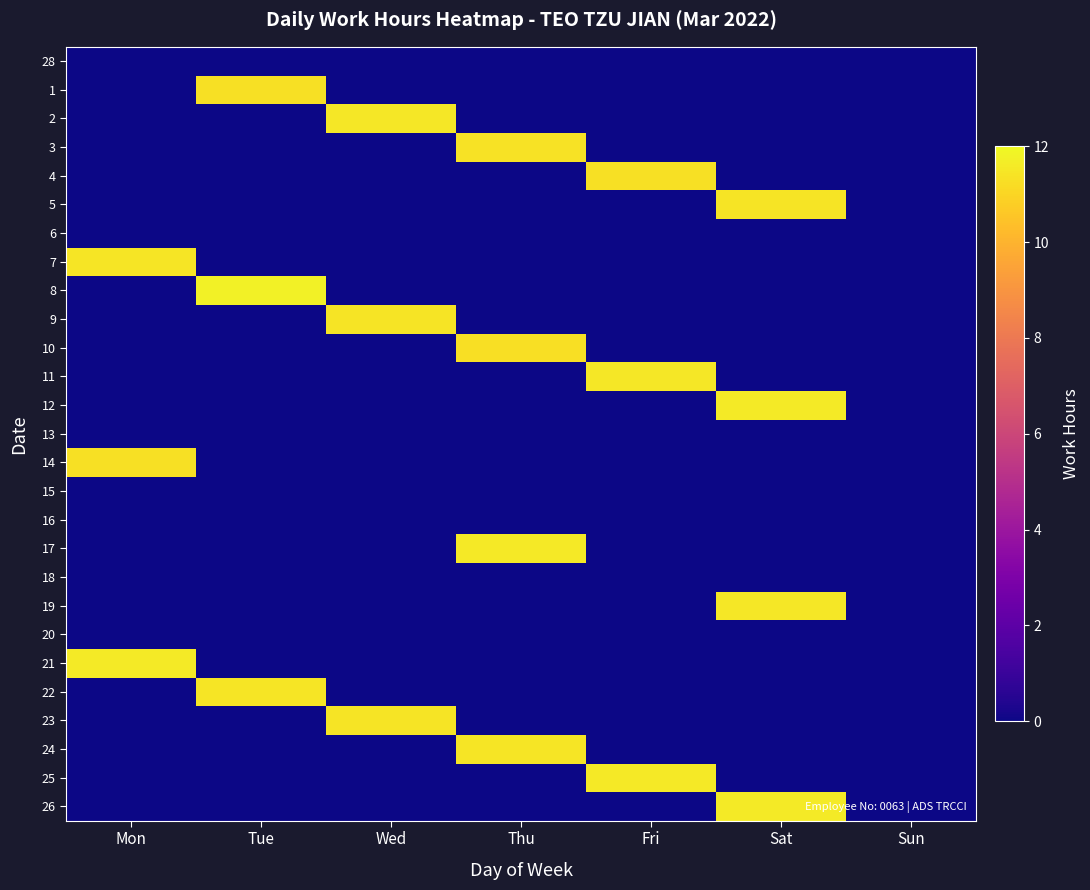

Reading left to right, list all the values displayed in this chart.

28: Mon=0.0	Tue=0.0	Wed=0.0	Thu=0.0	Fri=0.0	Sat=0.0	Sun=0.0
1: Mon=0.0	Tue=11.3	Wed=0.0	Thu=0.0	Fri=0.0	Sat=0.0	Sun=0.0
2: Mon=0.0	Tue=0.0	Wed=11.5	Thu=0.0	Fri=0.0	Sat=0.0	Sun=0.0
3: Mon=0.0	Tue=0.0	Wed=0.0	Thu=11.4	Fri=0.0	Sat=0.0	Sun=0.0
4: Mon=0.0	Tue=0.0	Wed=0.0	Thu=0.0	Fri=11.3	Sat=0.0	Sun=0.0
5: Mon=0.0	Tue=0.0	Wed=0.0	Thu=0.0	Fri=0.0	Sat=11.4	Sun=0.0
6: Mon=0.0	Tue=0.0	Wed=0.0	Thu=0.0	Fri=0.0	Sat=0.0	Sun=0.0
7: Mon=11.5	Tue=0.0	Wed=0.0	Thu=0.0	Fri=0.0	Sat=0.0	Sun=0.0
8: Mon=0.0	Tue=11.8	Wed=0.0	Thu=0.0	Fri=0.0	Sat=0.0	Sun=0.0
9: Mon=0.0	Tue=0.0	Wed=11.4	Thu=0.0	Fri=0.0	Sat=0.0	Sun=0.0
10: Mon=0.0	Tue=0.0	Wed=0.0	Thu=11.3	Fri=0.0	Sat=0.0	Sun=0.0
11: Mon=0.0	Tue=0.0	Wed=0.0	Thu=0.0	Fri=11.5	Sat=0.0	Sun=0.0
12: Mon=0.0	Tue=0.0	Wed=0.0	Thu=0.0	Fri=0.0	Sat=11.6	Sun=0.0
13: Mon=0.0	Tue=0.0	Wed=0.0	Thu=0.0	Fri=0.0	Sat=0.0	Sun=0.0
14: Mon=11.3	Tue=0.0	Wed=0.0	Thu=0.0	Fri=0.0	Sat=0.0	Sun=0.0
15: Mon=0.0	Tue=0.0	Wed=0.0	Thu=0.0	Fri=0.0	Sat=0.0	Sun=0.0
16: Mon=0.0	Tue=0.0	Wed=0.0	Thu=0.0	Fri=0.0	Sat=0.0	Sun=0.0
17: Mon=0.0	Tue=0.0	Wed=0.0	Thu=11.6	Fri=0.0	Sat=0.0	Sun=0.0
18: Mon=0.0	Tue=0.0	Wed=0.0	Thu=0.0	Fri=0.0	Sat=0.0	Sun=0.0
19: Mon=0.0	Tue=0.0	Wed=0.0	Thu=0.0	Fri=0.0	Sat=11.5	Sun=0.0
20: Mon=0.0	Tue=0.0	Wed=0.0	Thu=0.0	Fri=0.0	Sat=0.0	Sun=0.0
21: Mon=11.6	Tue=0.0	Wed=0.0	Thu=0.0	Fri=0.0	Sat=0.0	Sun=0.0
22: Mon=0.0	Tue=11.5	Wed=0.0	Thu=0.0	Fri=0.0	Sat=0.0	Sun=0.0
23: Mon=0.0	Tue=0.0	Wed=11.4	Thu=0.0	Fri=0.0	Sat=0.0	Sun=0.0
24: Mon=0.0	Tue=0.0	Wed=0.0	Thu=11.5	Fri=0.0	Sat=0.0	Sun=0.0
25: Mon=0.0	Tue=0.0	Wed=0.0	Thu=0.0	Fri=11.6	Sat=0.0	Sun=0.0
26: Mon=0.0	Tue=0.0	Wed=0.0	Thu=0.0	Fri=0.0	Sat=11.6	Sun=0.0